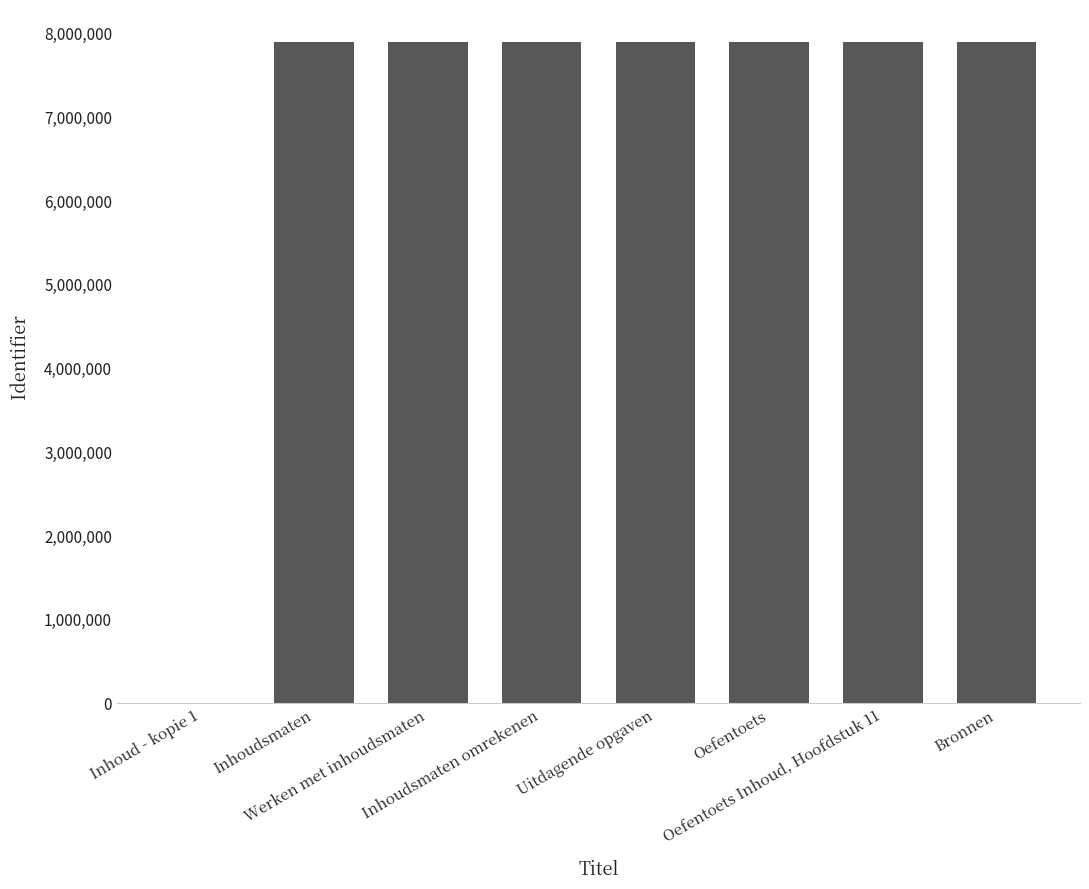

What is the sum of all values?

55219122